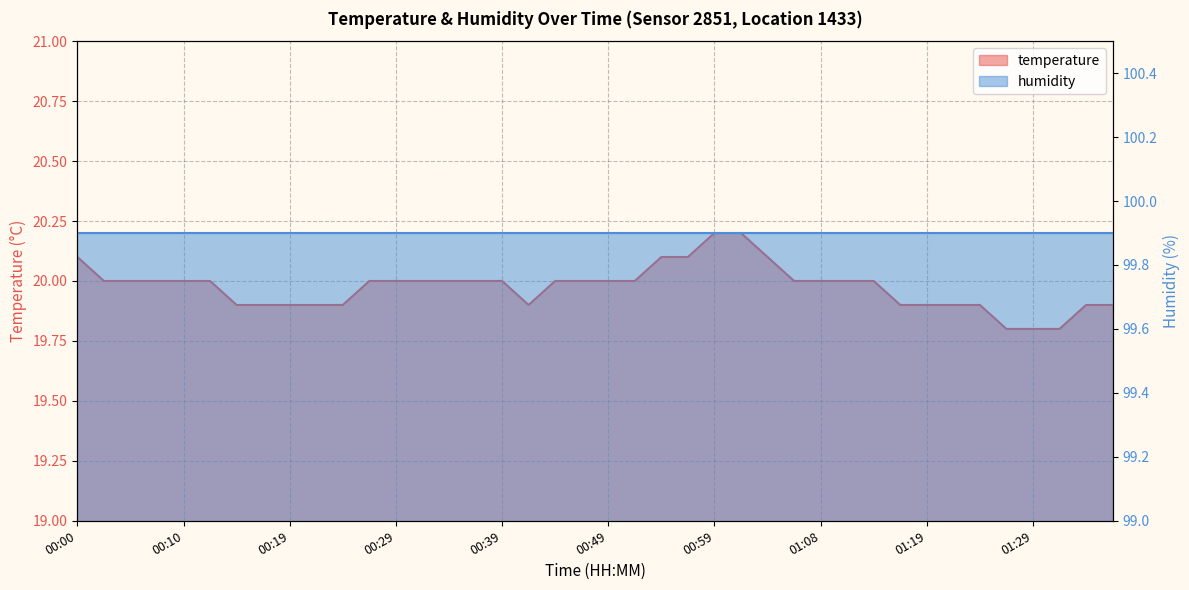

Reading left to right, what are all the values shown in this chart?

00:00=20.1	00:02=20.0	00:05=20.0	00:07=20.0	00:10=20.0	00:12=20.0	00:15=19.9	00:17=19.9	00:19=19.9	00:22=19.9	00:24=19.9	00:27=20.0	00:29=20.0	00:32=20.0	00:34=20.0	00:37=20.0	00:39=20.0	00:41=19.9	00:44=20.0	00:46=20.0	00:49=20.0	00:51=20.0	00:54=20.1	00:56=20.1	00:59=20.2	01:01=20.2	01:03=20.1	01:06=20.0	01:08=20.0	01:11=20.0	01:14=20.0	01:16=19.9	01:19=19.9	01:22=19.9	01:24=19.9	01:27=19.8	01:29=19.8	01:31=19.8	01:34=19.9	01:36=19.9